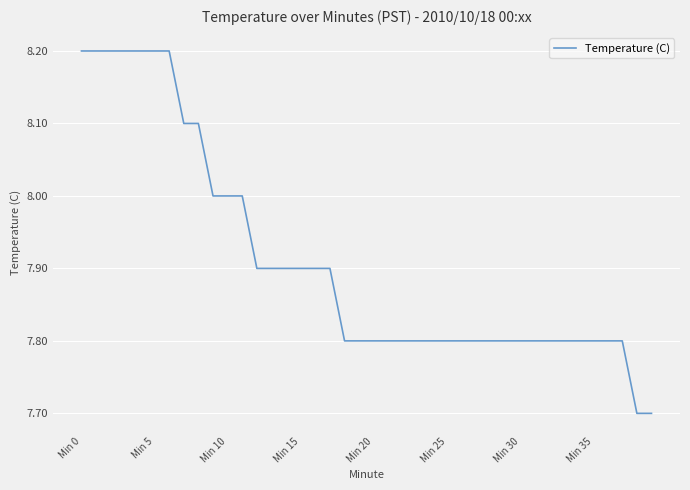

What is the difference between the maximum and minimum values?

0.5